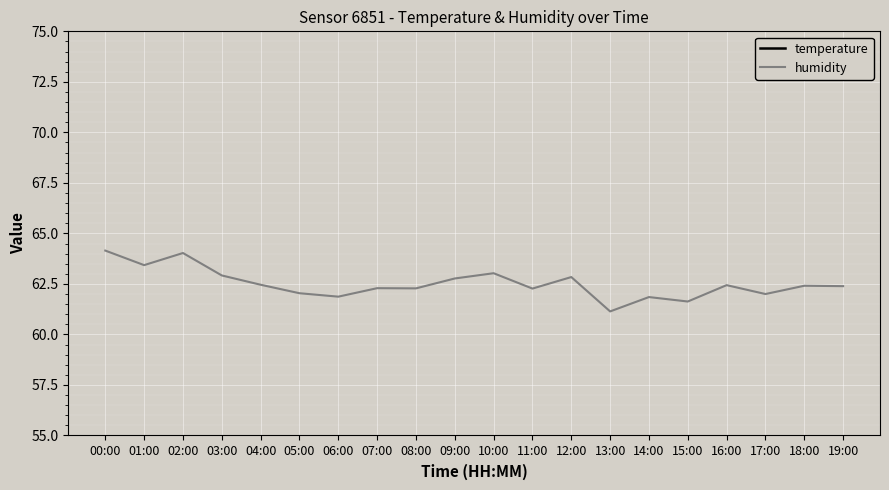

Does the chart display data point markers on the line(s)?

No